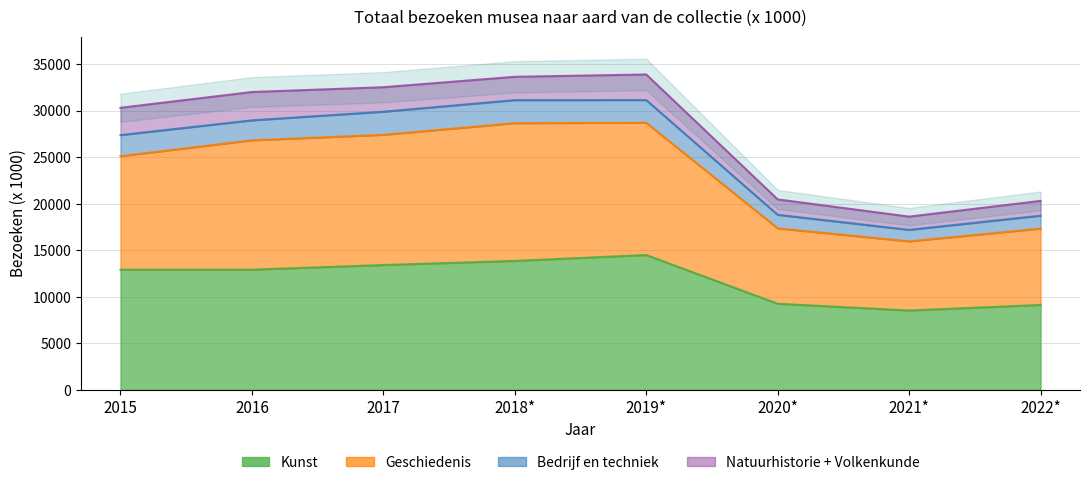

What is the maximum value for Geschiedenis?

28708